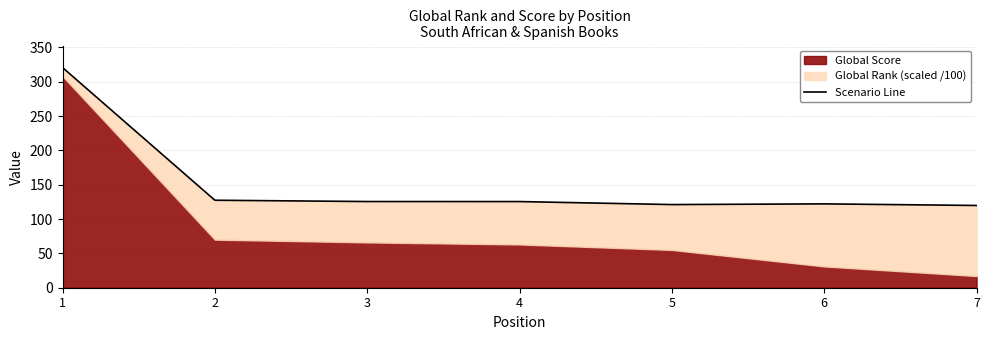

True or false: the data shows 156.5 at 7.

False